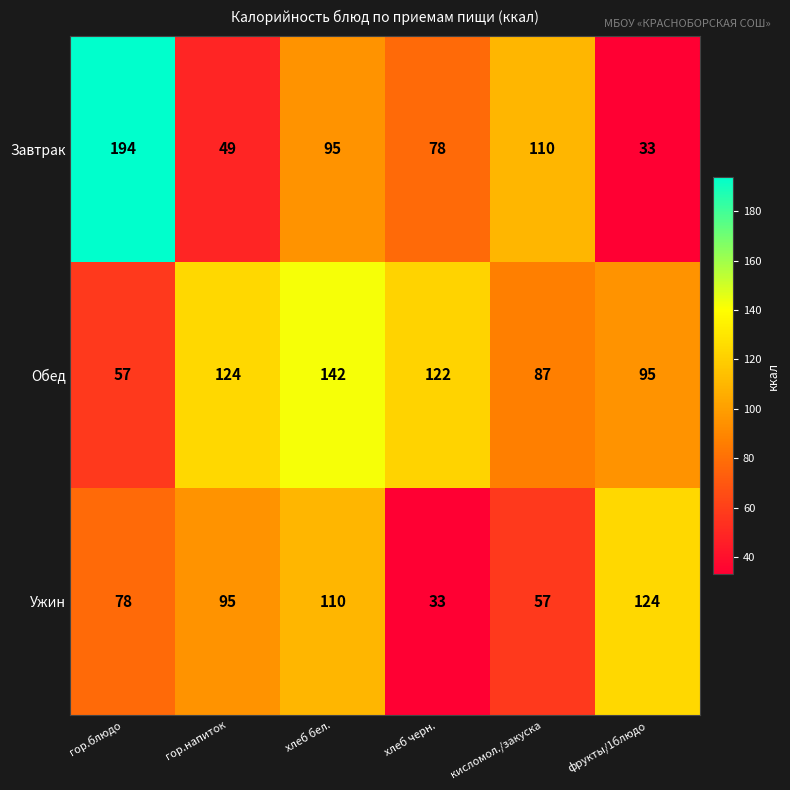

Reading right to left, extract all data points from this chart.

Завтрак: фрукты/1блюдо=33	кисломол./закуска=110	хлеб черн.=78	хлеб бел.=95	гор.напиток=49	гор.блюдо=194
Обед: фрукты/1блюдо=95	кисломол./закуска=87	хлеб черн.=122	хлеб бел.=142	гор.напиток=124	гор.блюдо=57
Ужин: фрукты/1блюдо=124	кисломол./закуска=57	хлеб черн.=33	хлеб бел.=110	гор.напиток=95	гор.блюдо=78